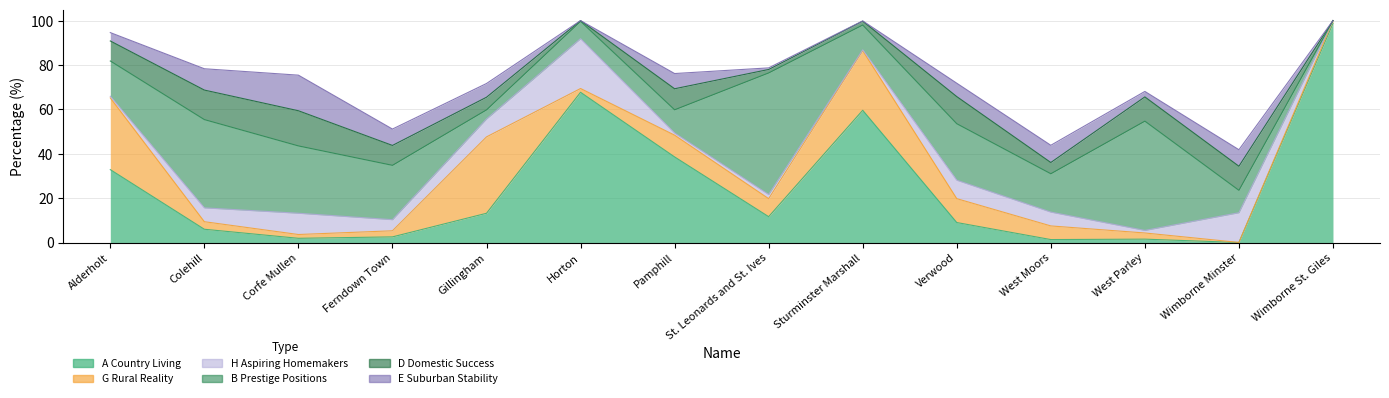

What is the value of the A Country Living point at the 3rd from the left?

1.9